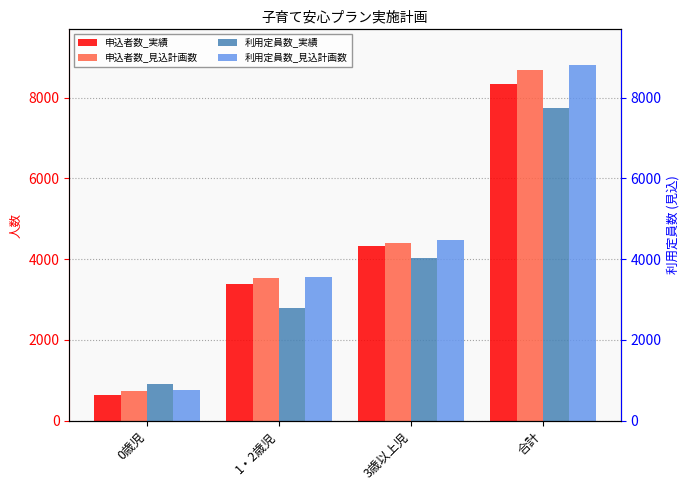

Where is 申込者数_見込計画数 nearest to the value 4706?

3歳以上児